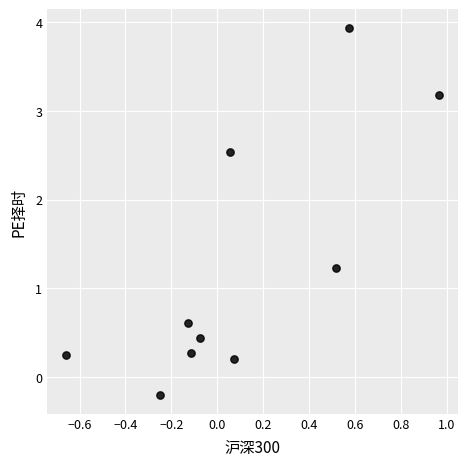

What Y value in the scatter plot is closest to 1?

1.2